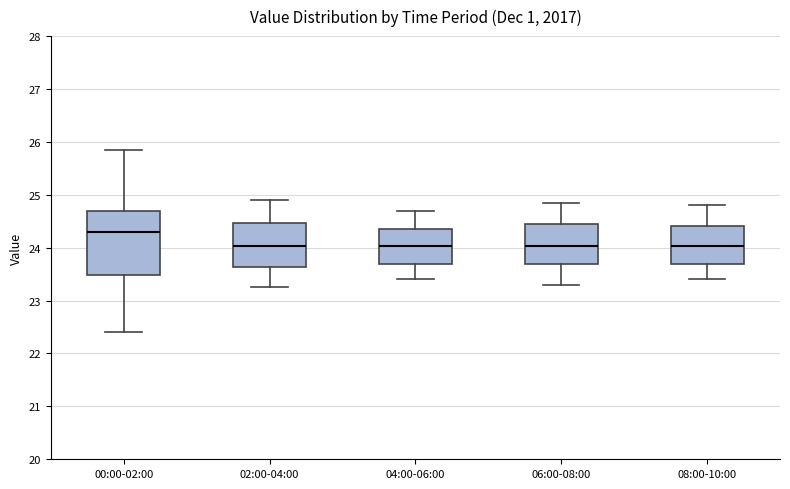

Reading left to right, transcribe this box plot: for each box, give where its median line is, the range the box spans, and where its two whiskers end, as read against the y-axis. The values are not printed on the chart, so give them approximately, as read against the axis.

00:00-02:00: median 24.3, box 23.5 to 24.7, whiskers 22.4 to 25.9
02:00-04:00: median 24.0, box 23.6 to 24.5, whiskers 23.3 to 24.9
04:00-06:00: median 24.0, box 23.7 to 24.4, whiskers 23.4 to 24.7
06:00-08:00: median 24.0, box 23.7 to 24.5, whiskers 23.3 to 24.9
08:00-10:00: median 24.0, box 23.7 to 24.4, whiskers 23.4 to 24.8